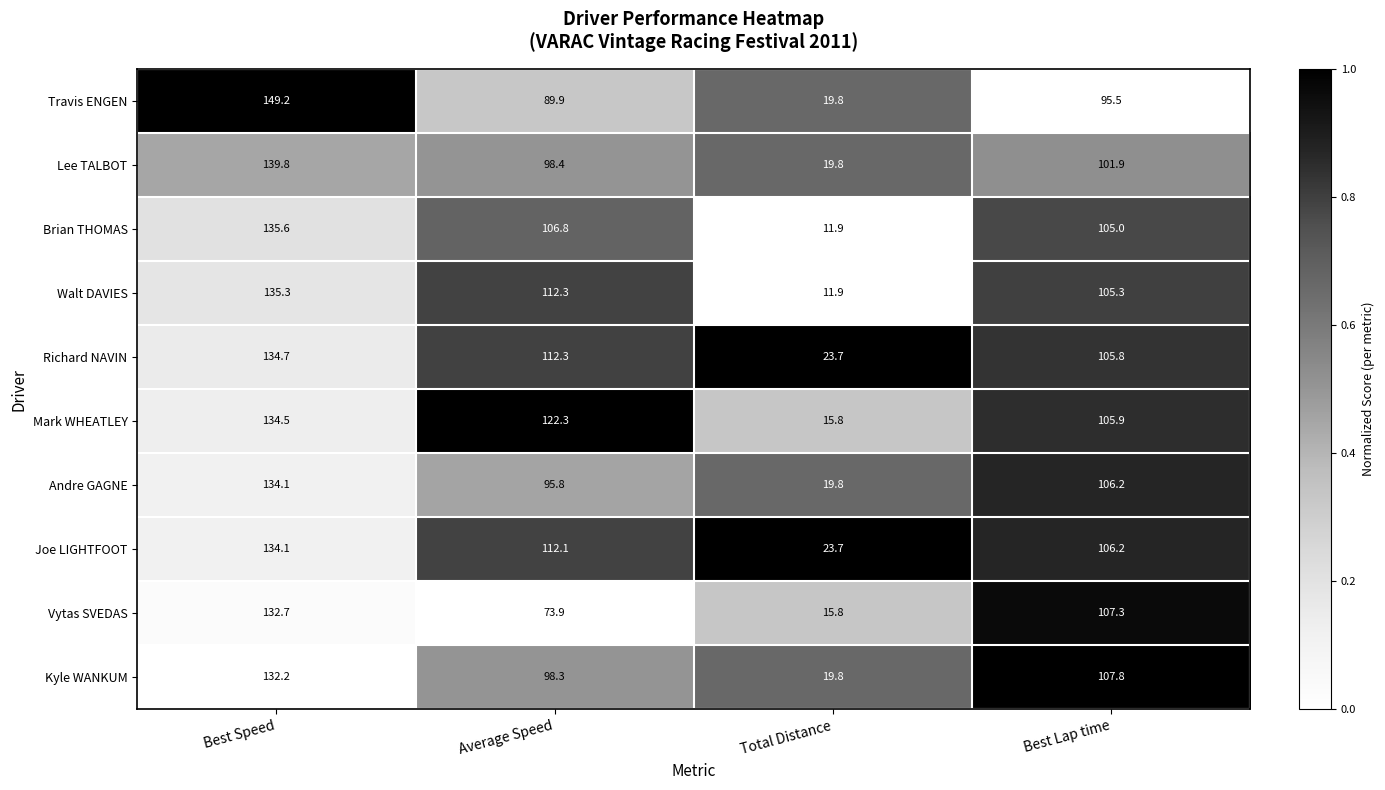

Is it true that Richard NAVIN equals 23.7 at Total Distance?

True